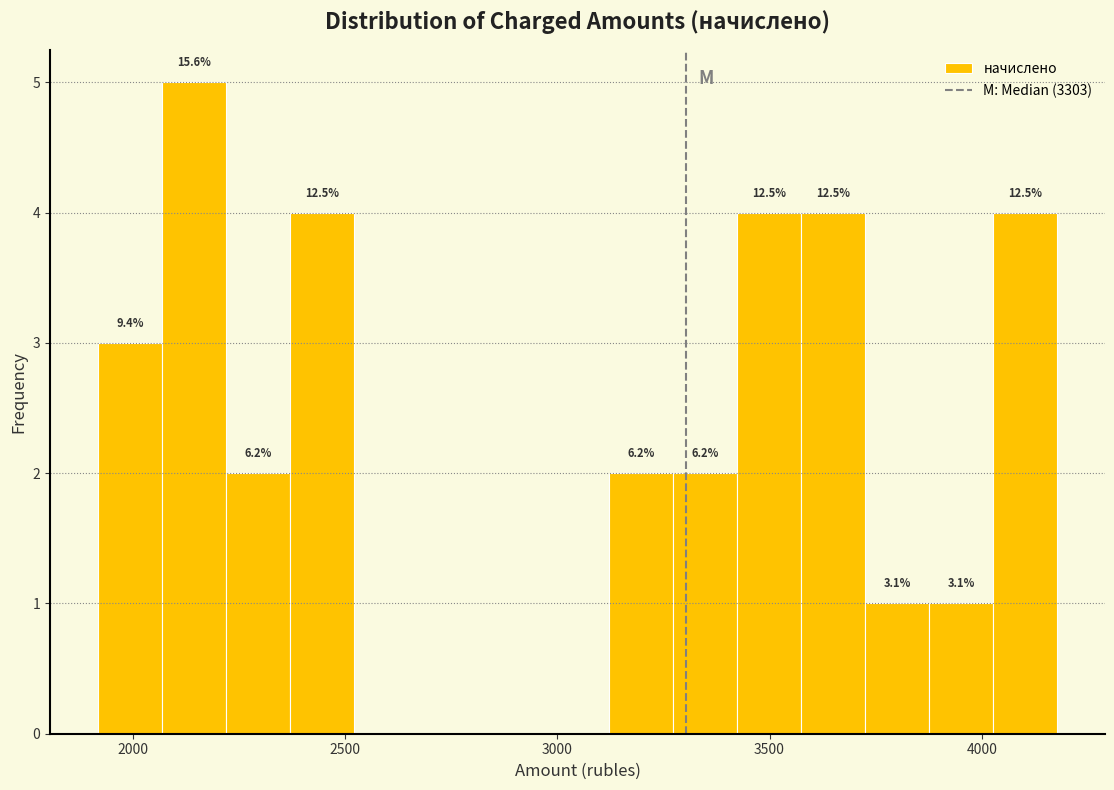

Read against the x-axis, roughly where is the centre of the tallest bar?

2150